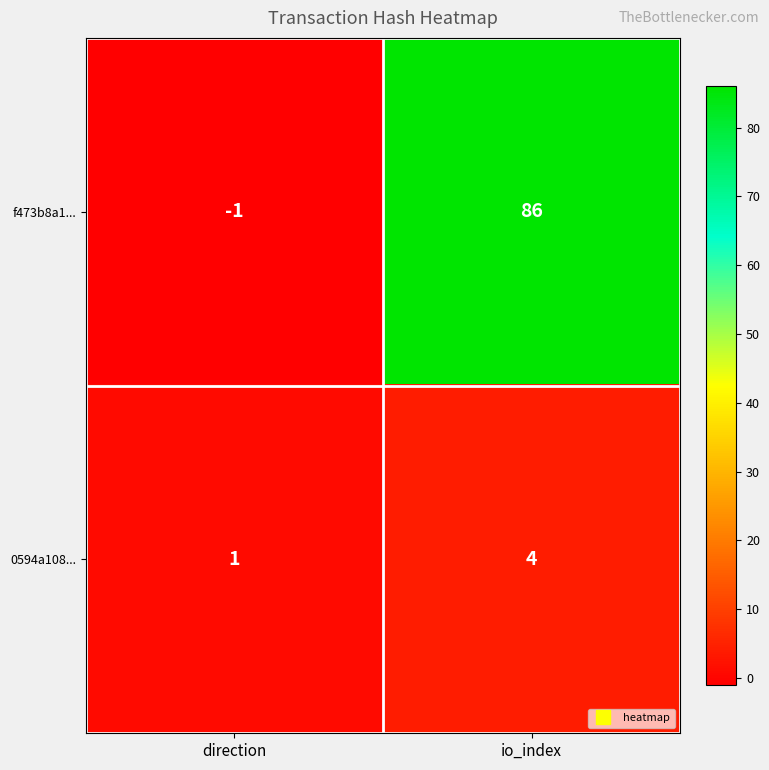

What is the spread (max minus min) of values at io_index?

82